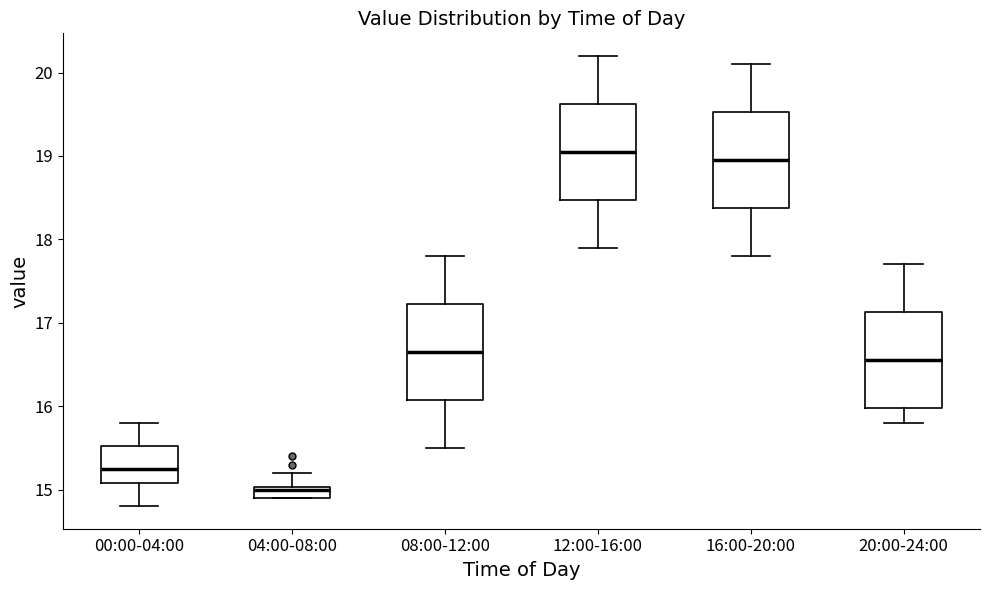

Which box has the highest median line?

12:00-16:00